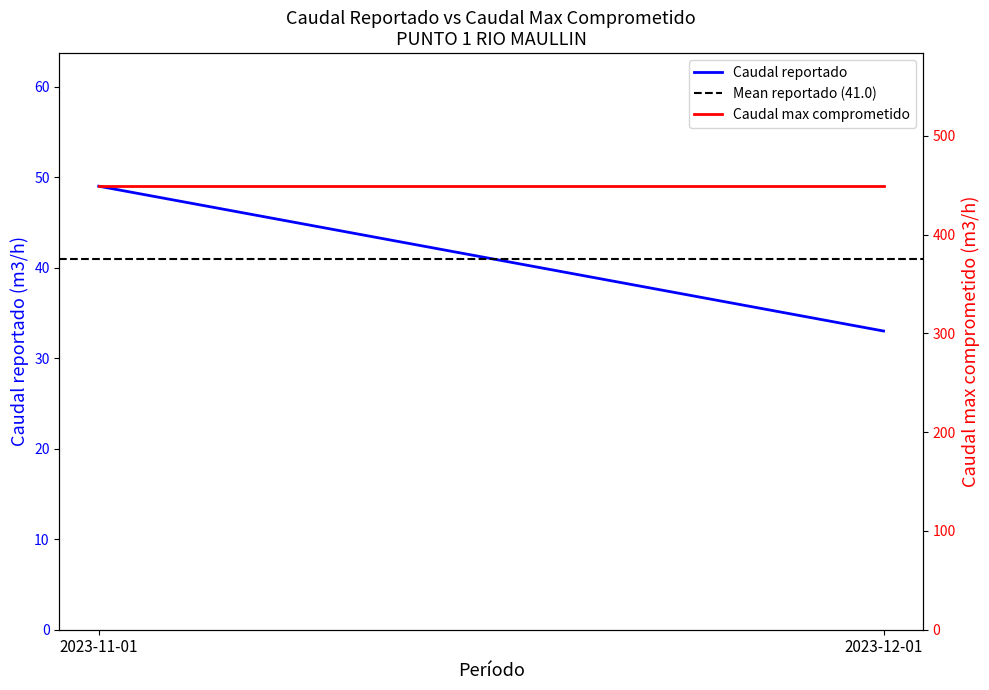

List the series in order of their peak value, highest first.

Caudal max comprometido, Caudal reportado, Mean reportado (41.0)